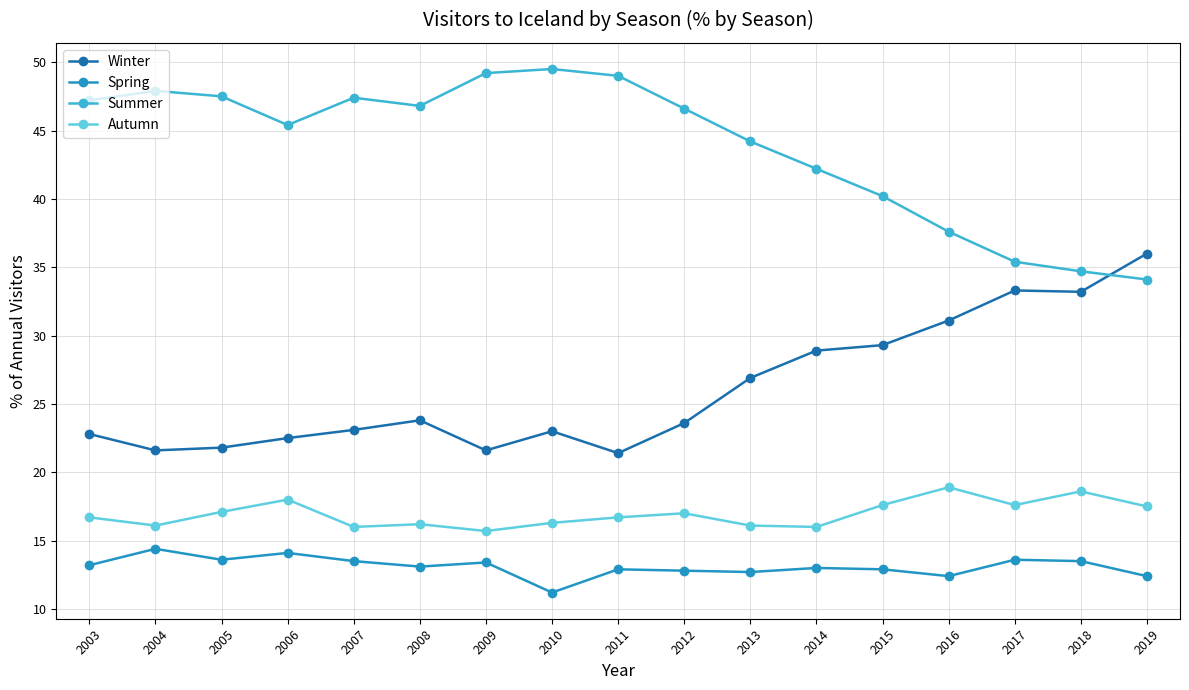

Which series has the widest spread of values?

Summer